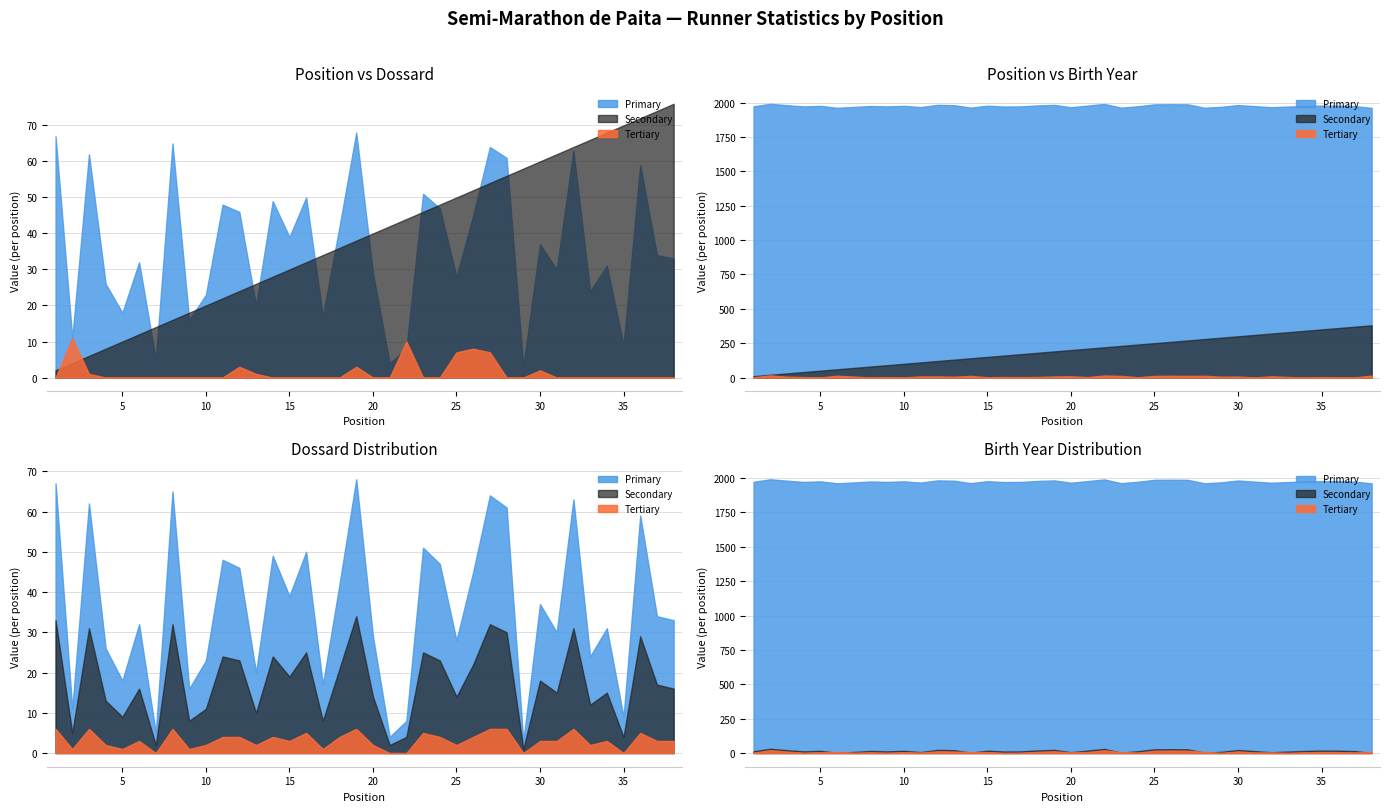

True or false: Annee and Dossard cross at least once.

False